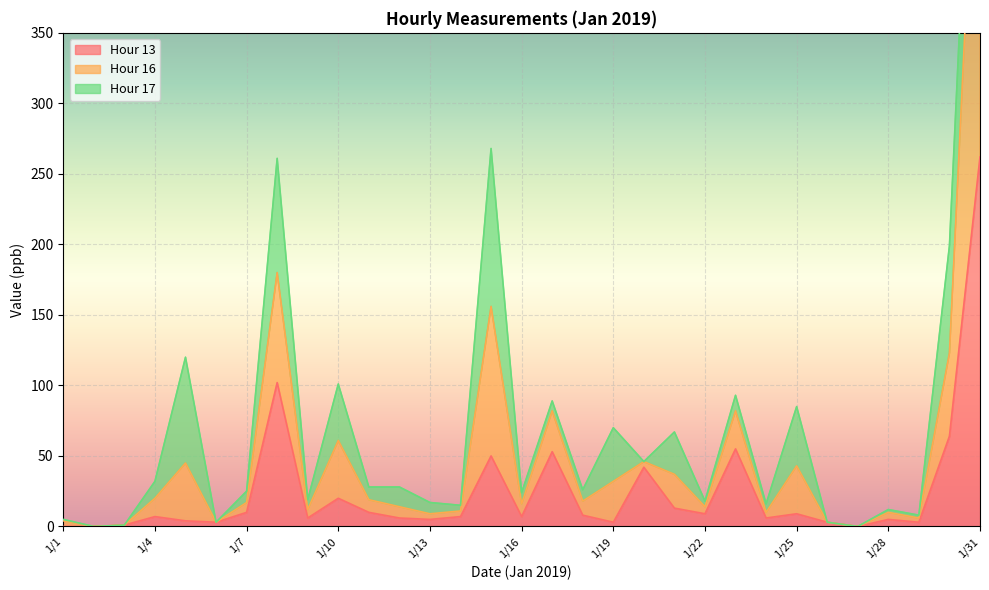

True or false: Hour 13 and Hour 16 cross at least once.

False